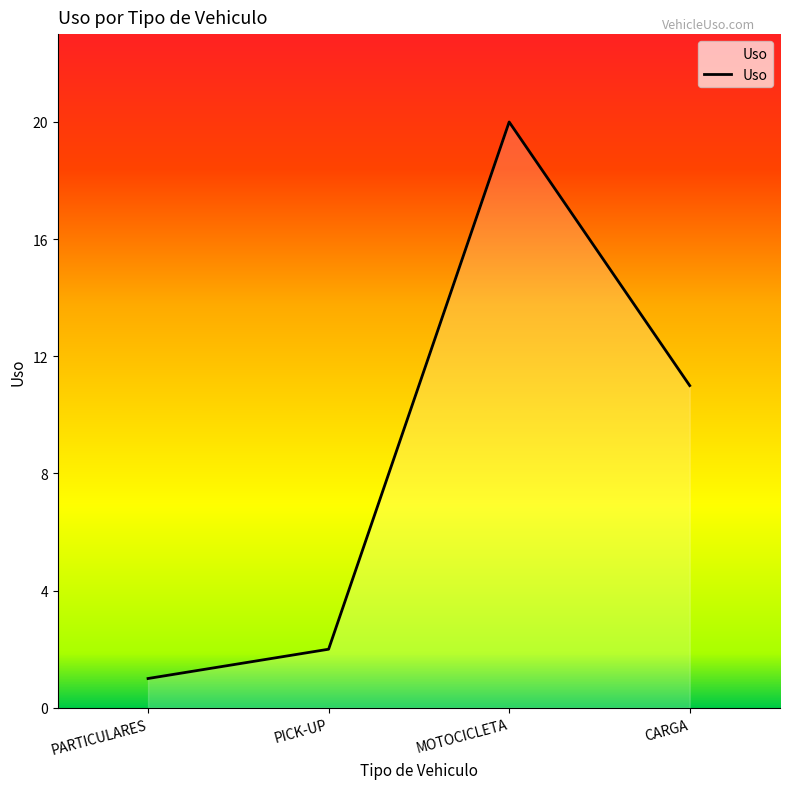

How many interior local peaks (higher than both neighbors) does the data have?

1